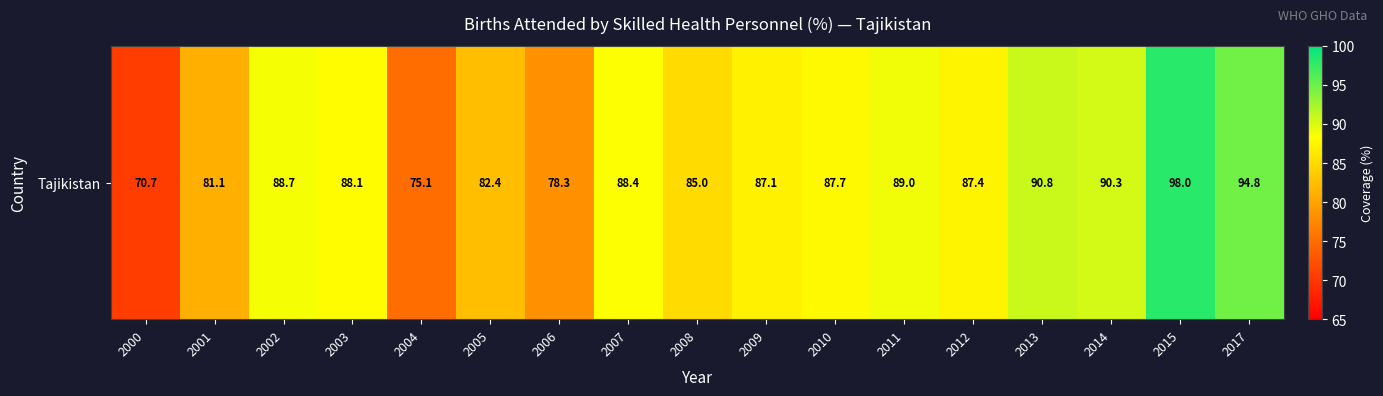

What value does the data have at 2017?

94.8